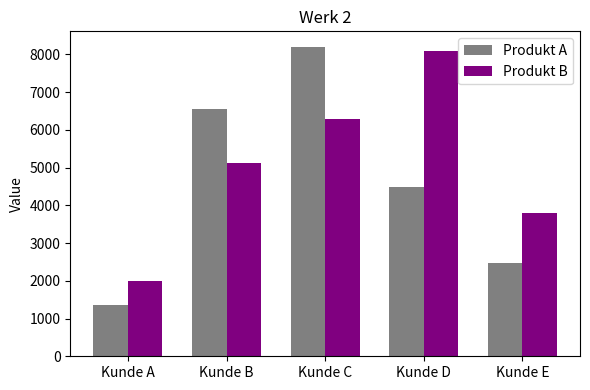

What is the sum of all Produkt B values?

25320